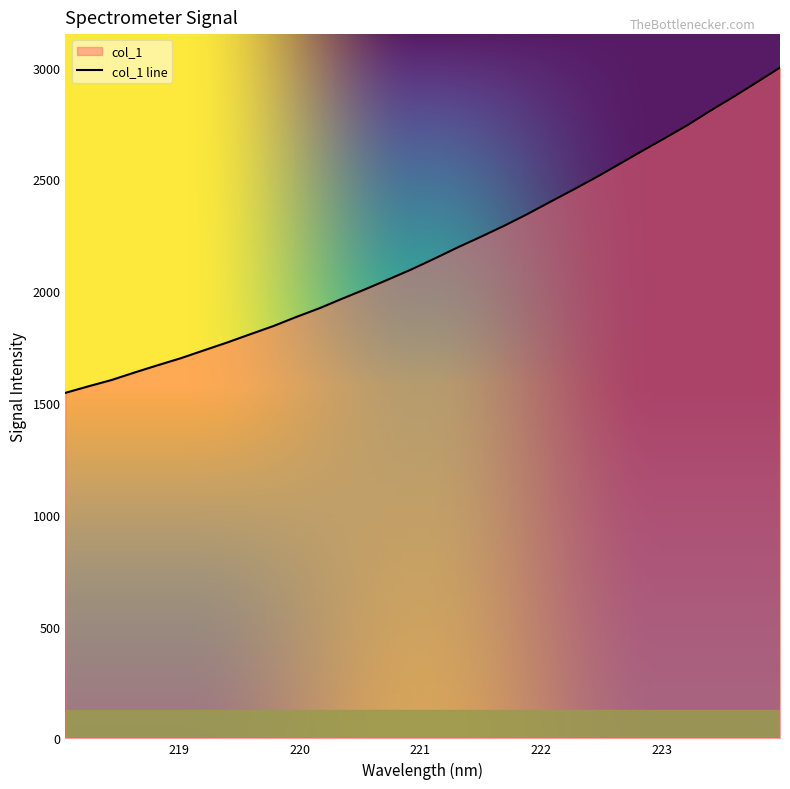

What is the maximum value shown in the chart?

3000.1